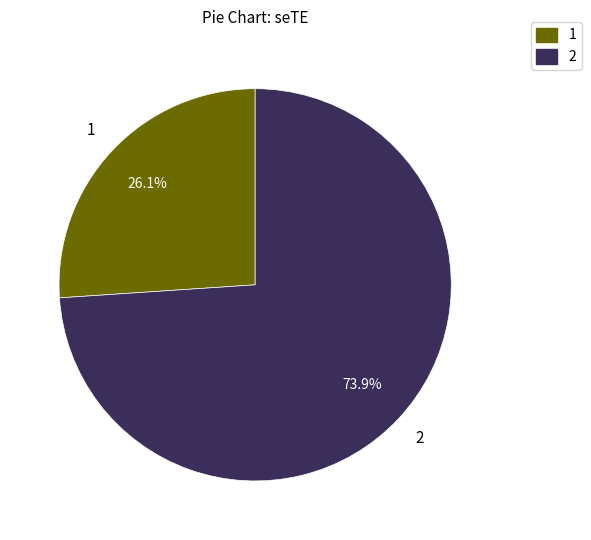

Count the number of slices in the pie.

2